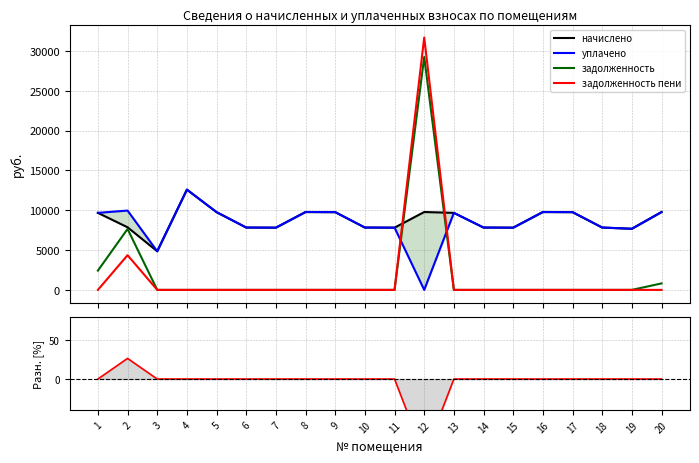

How many lines are shown in the chart?

5